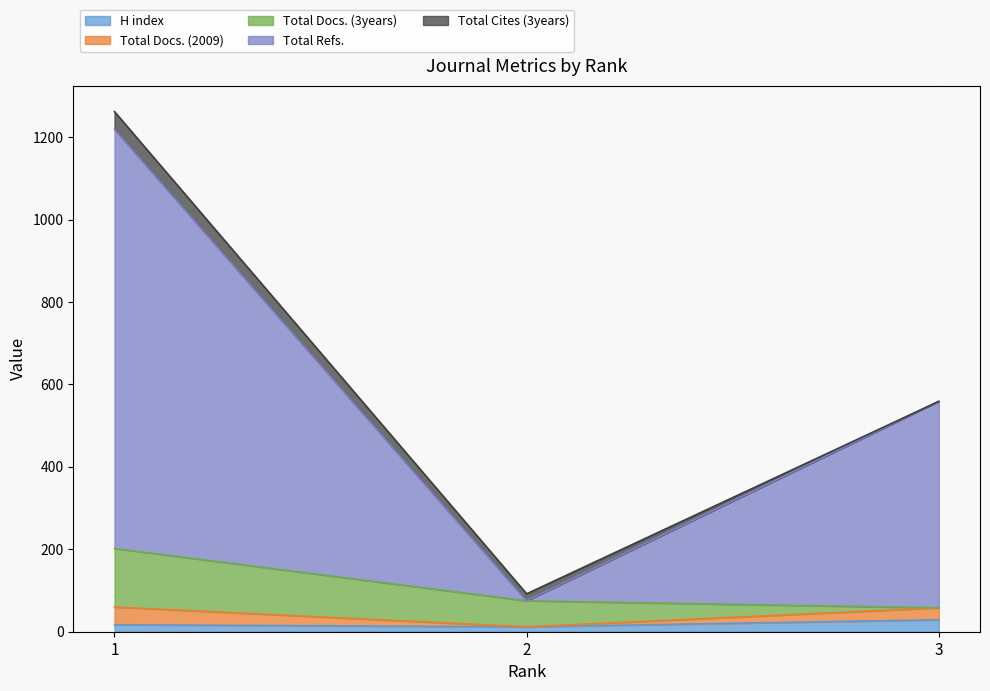

Where does the Total Cites (3years) series first go above 17?

1